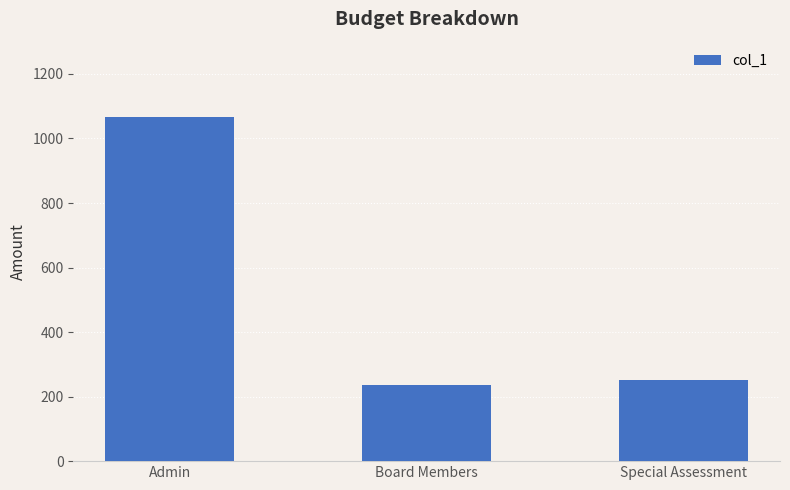

Does the chart contain stacked bars?

No